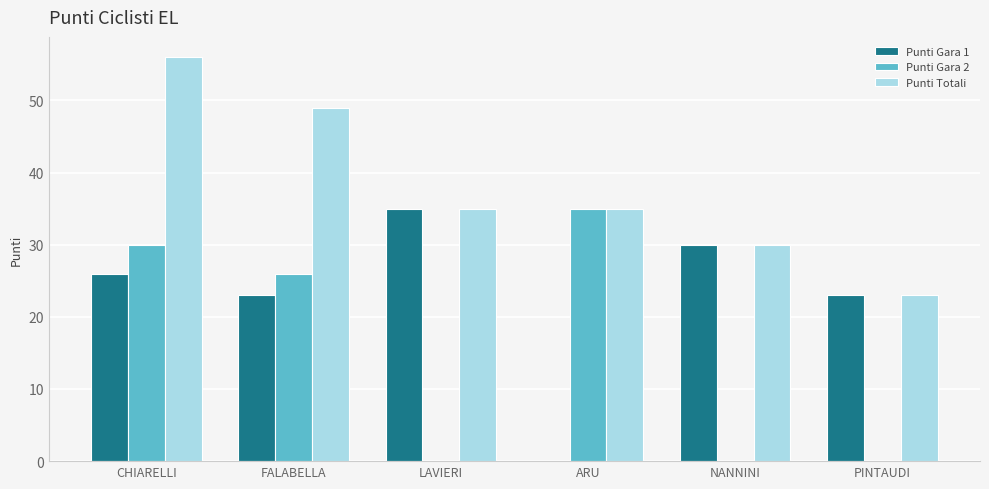

Which series changed the most between CHIARELLI and ARU?

Punti Gara 1